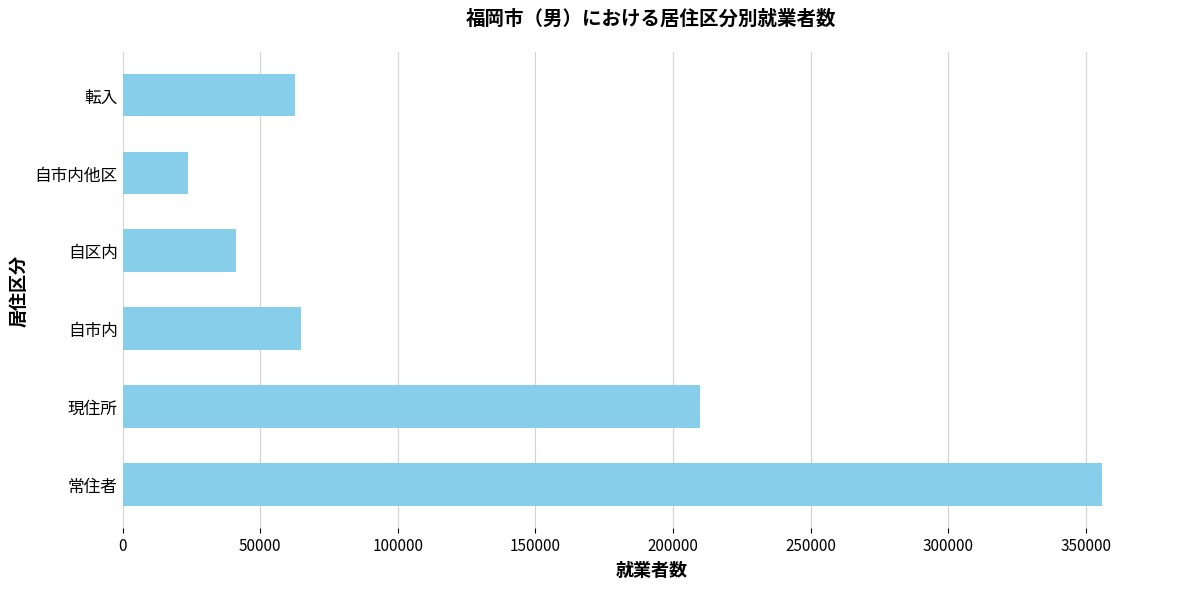

Between 現住所 and 転入, which is larger?

現住所